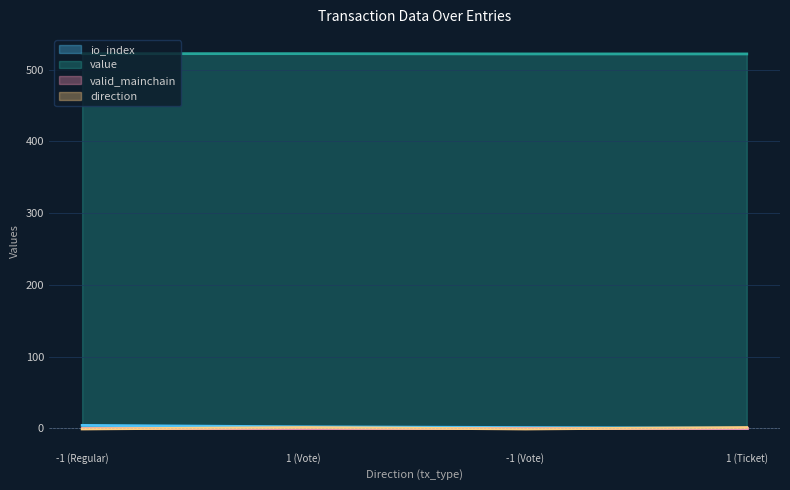

How many lines are shown in the chart?

4